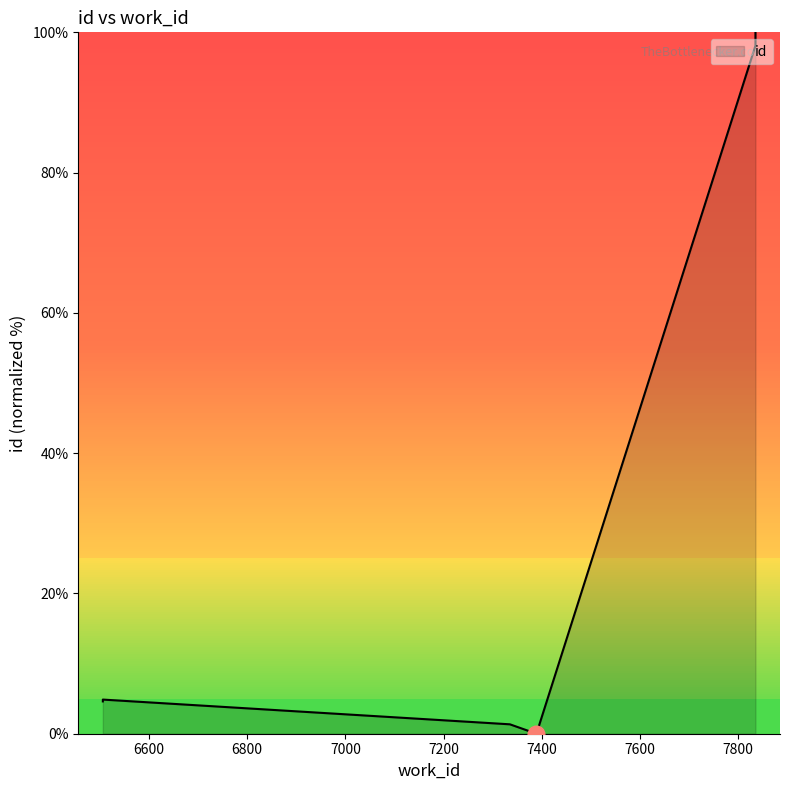

At which label does the data first exceed 98?

7835